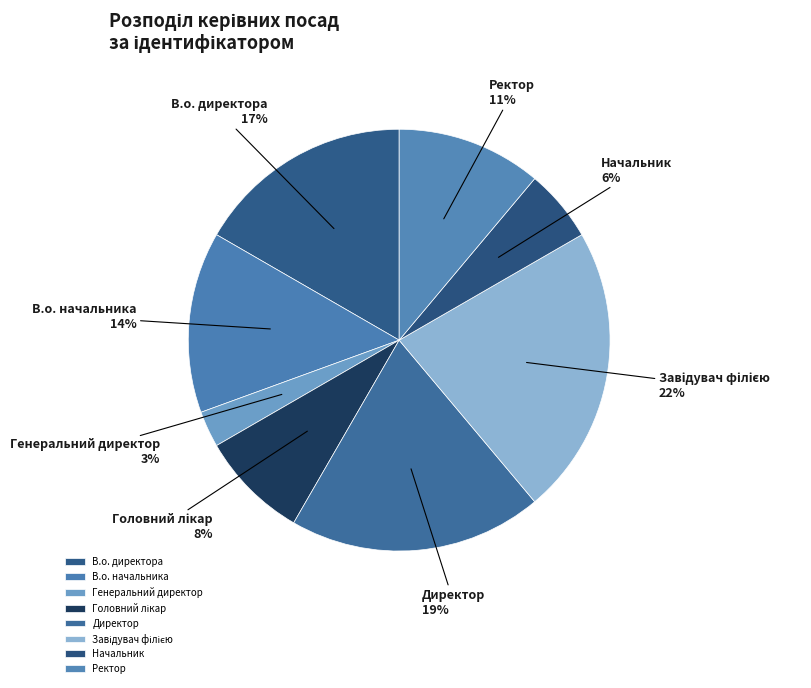

Count the number of slices in the pie.

8